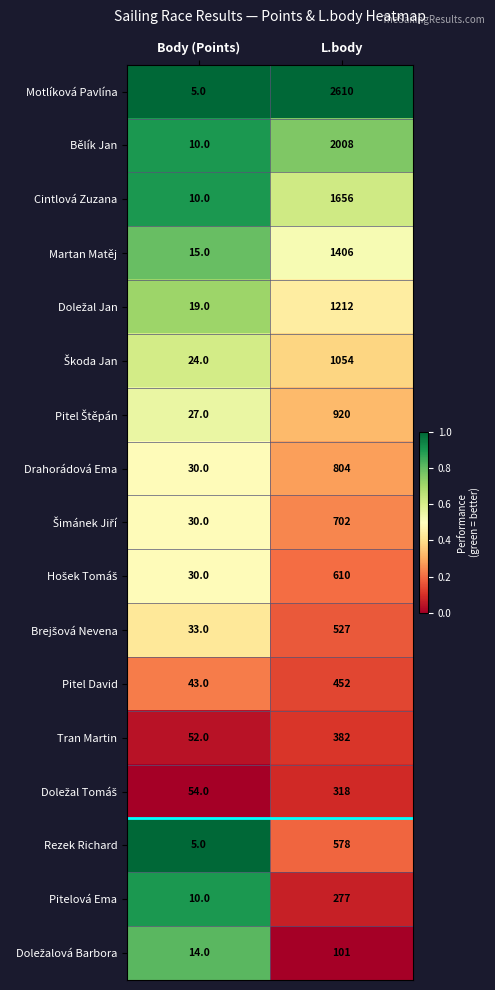

At which category does the chart reach its peak across all series?

L.body